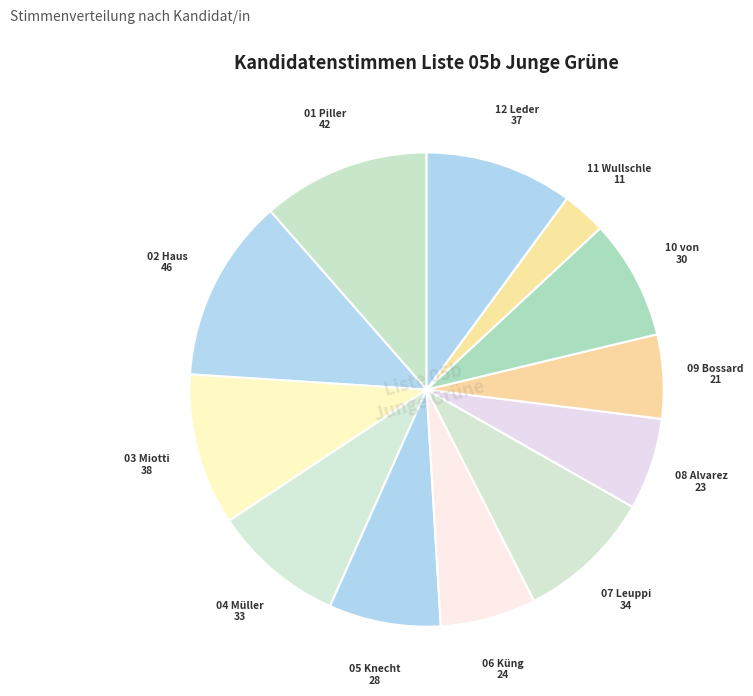

How many segments does this pie chart have?

12